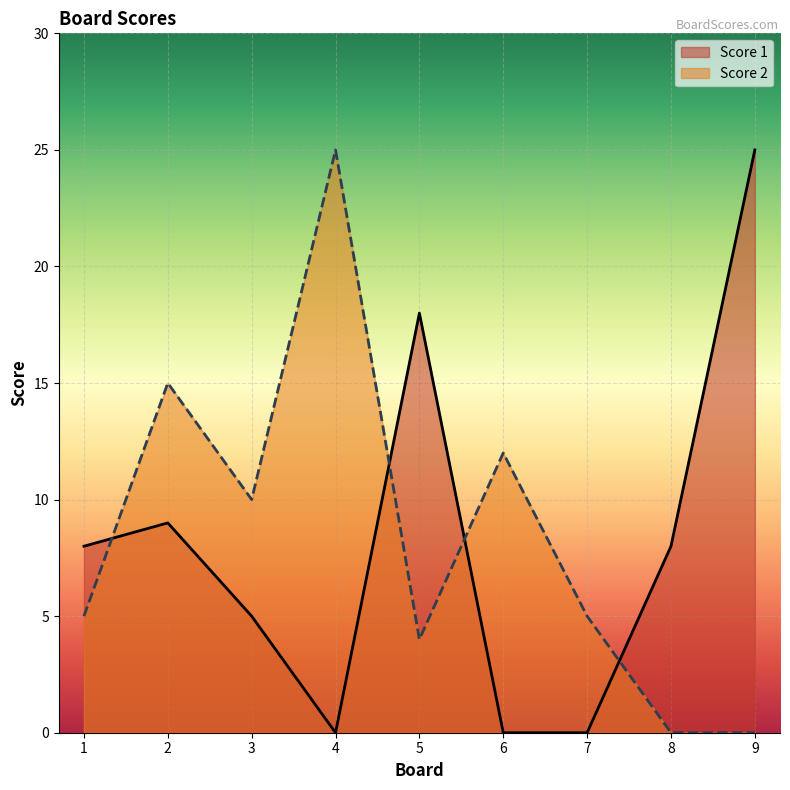

True or false: Score 1 has a value of 25 at 9.

True